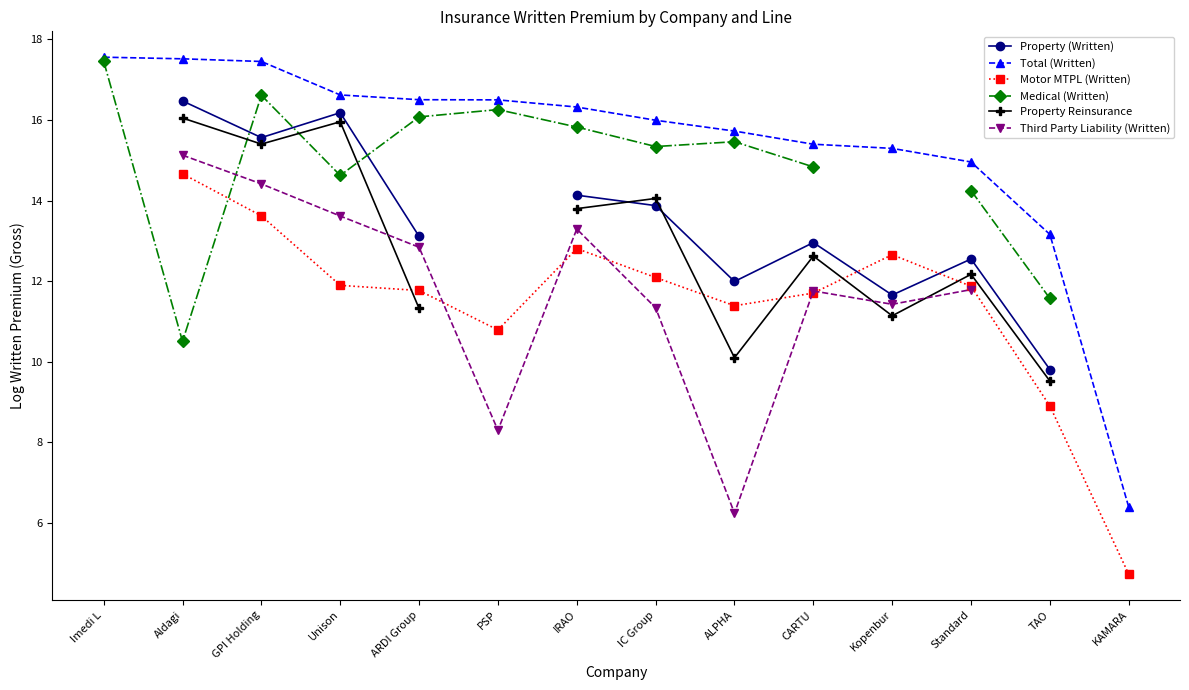

True or false: Property Reinsurance has a value of 1.9 at TAO.

False